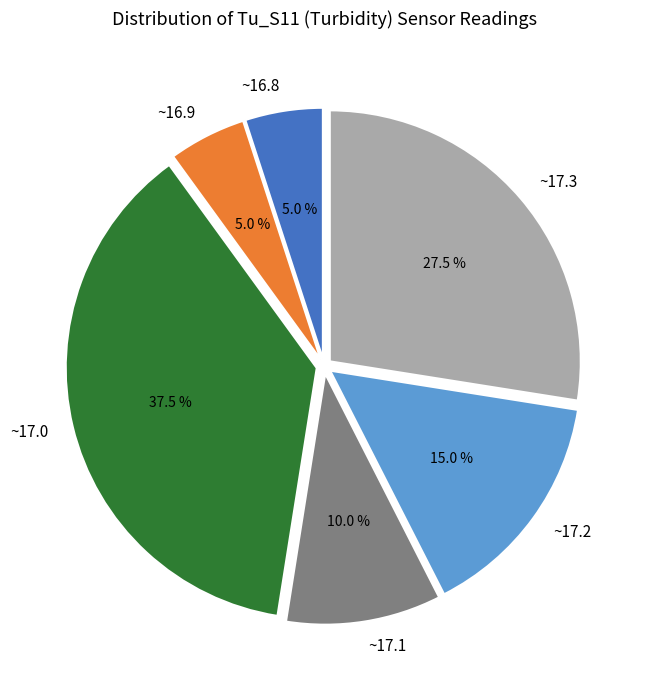

Approximately how many times larger is the value at ~16.9 compared to ~16.8?

1.0